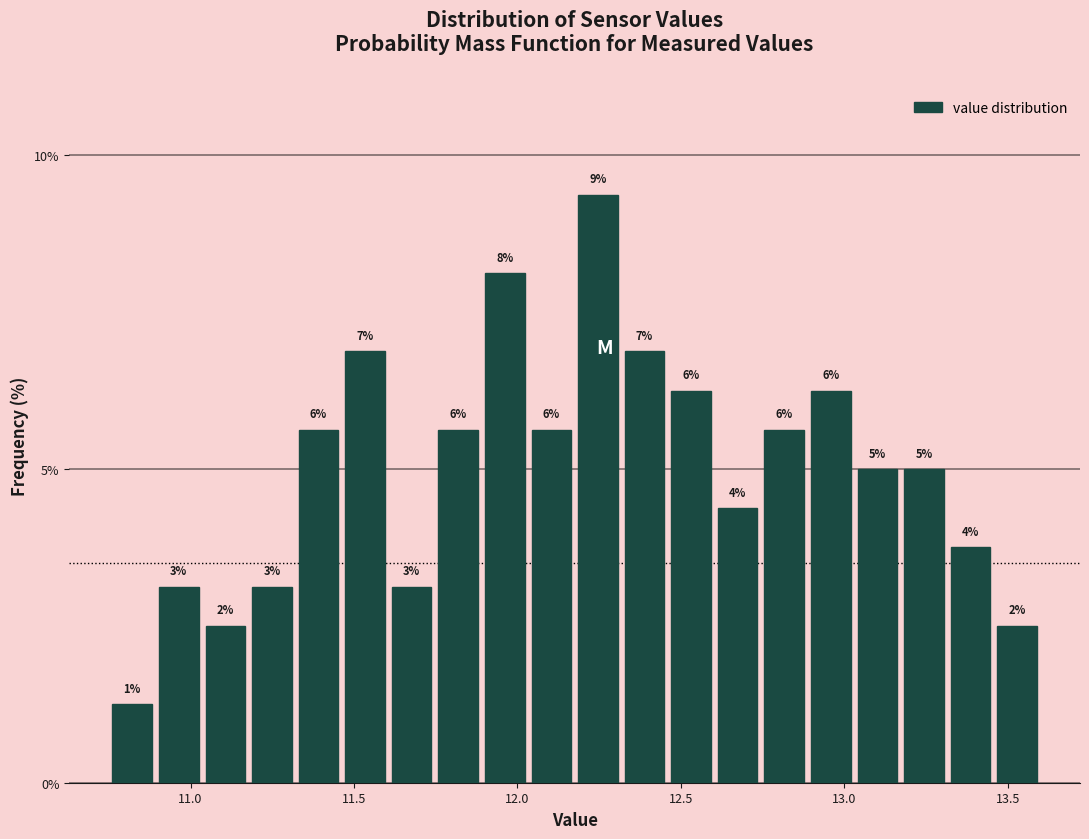

Around what value on the x-axis is the tallest bar? Give the approximate position of its centre, as read against the axis.

12.25